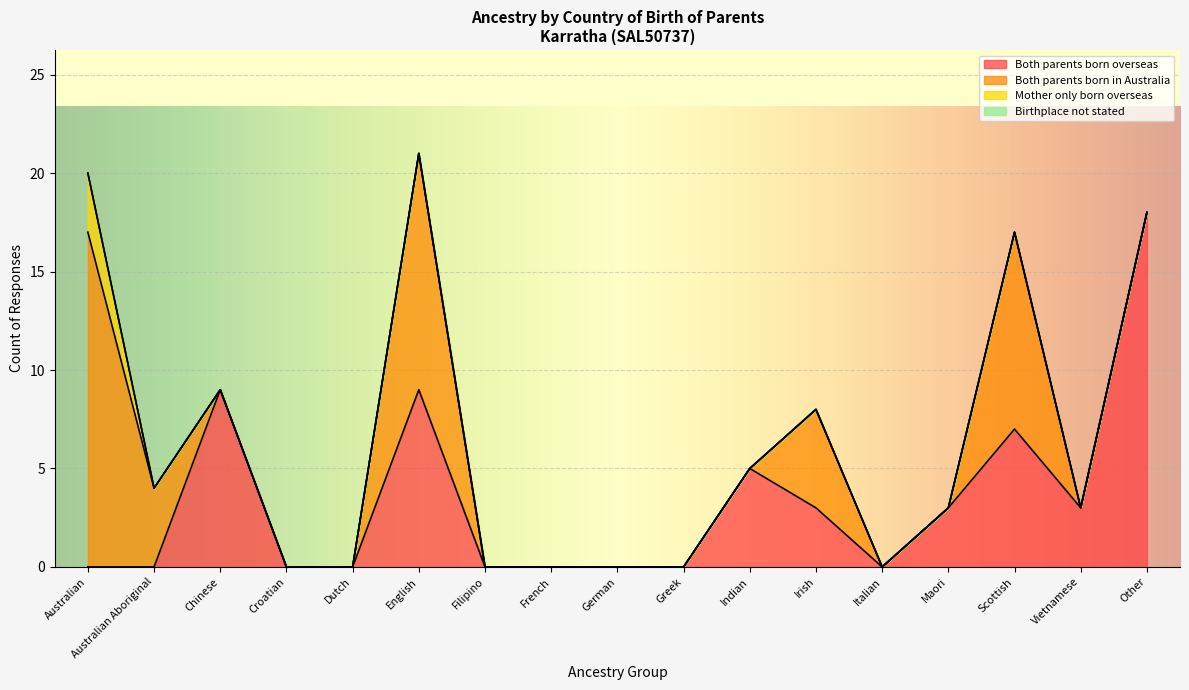

At how many categories does at least one series exceed 2?

10